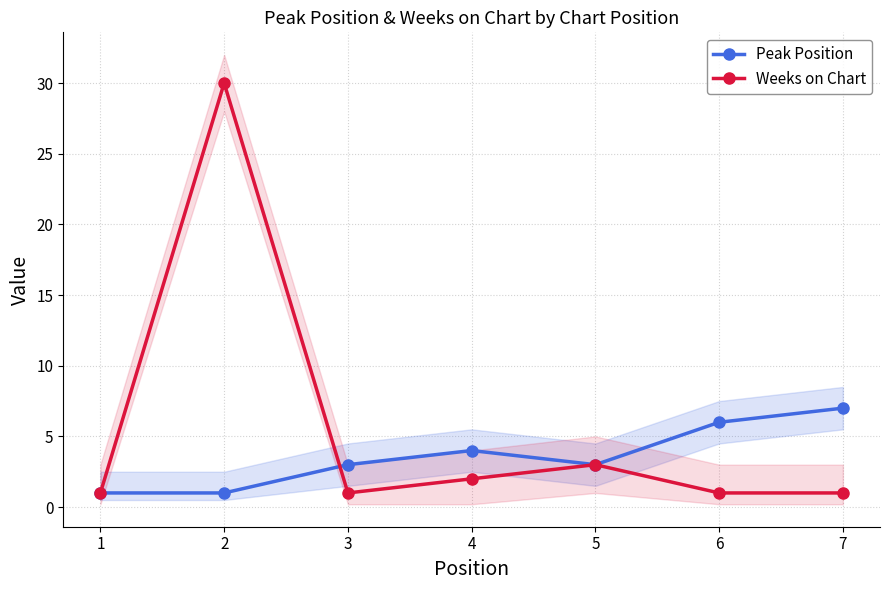

Does the chart have visible grid lines?

Yes